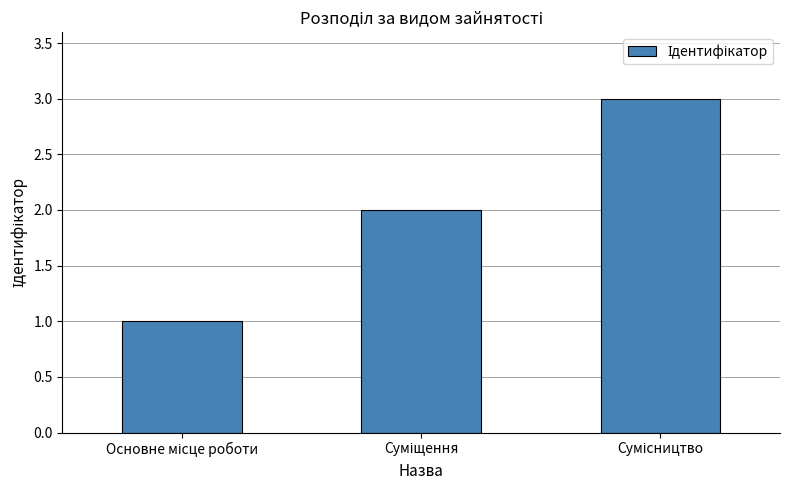

Reading right to left, extract all data points from this chart.

3	2	1